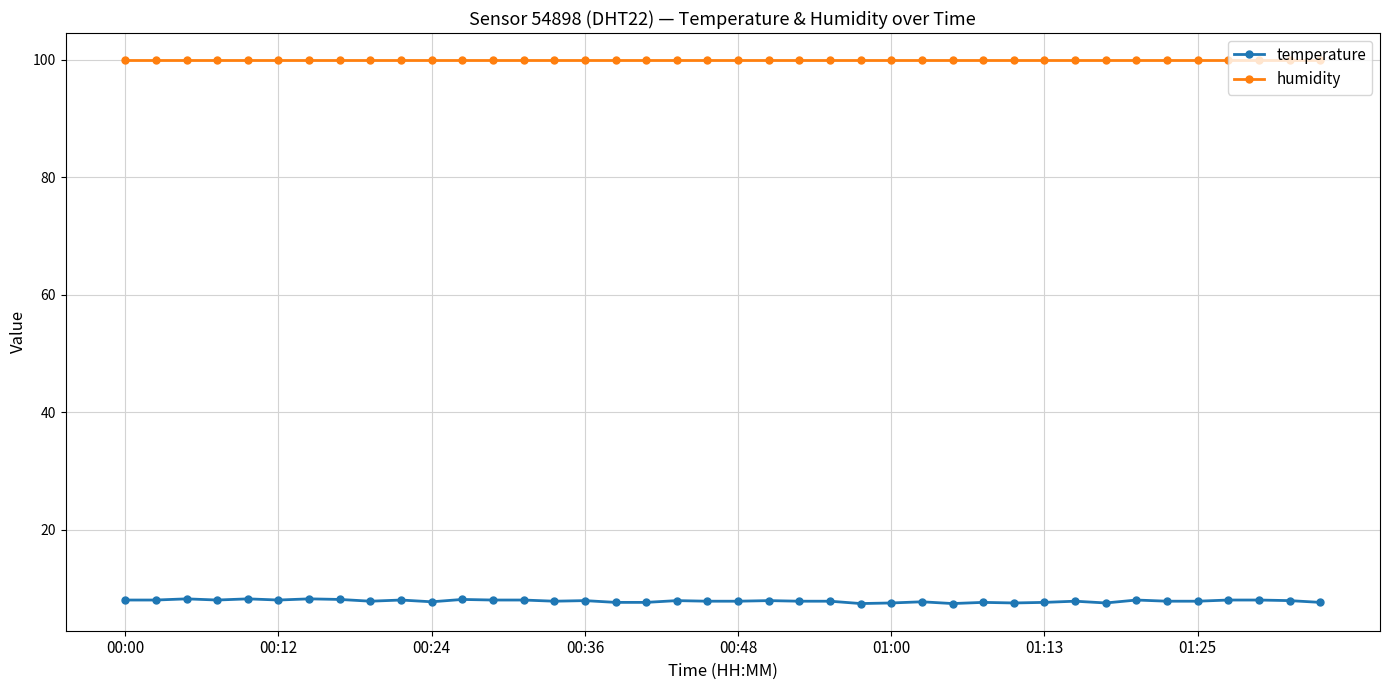

At how many categories does at least one series exceed 70?

40